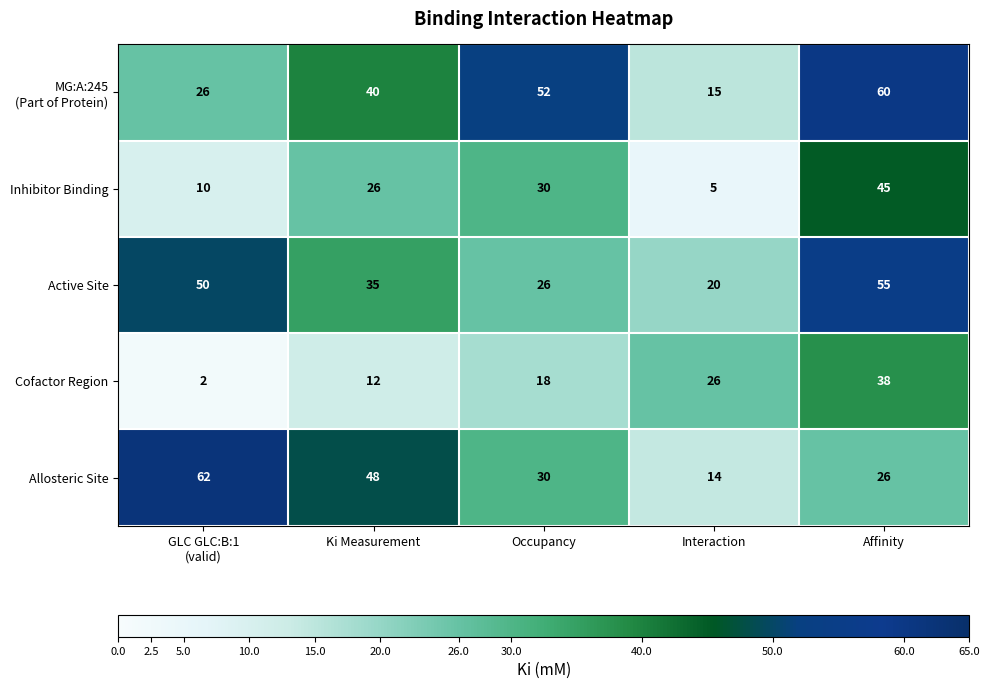

Is the value of Cofactor Region at Ki Measurement greater than the value of Inhibitor Binding at Affinity?

No